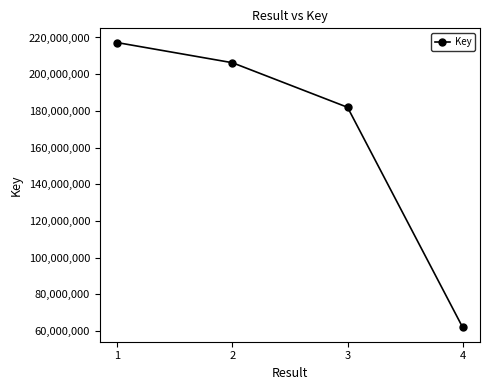

At which category does the chart reach its peak across all series?

1